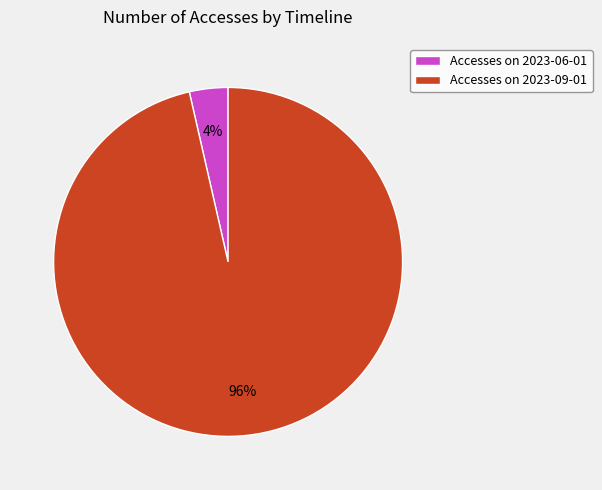

Which slice is the smallest?

Accesses on 2023-06-01